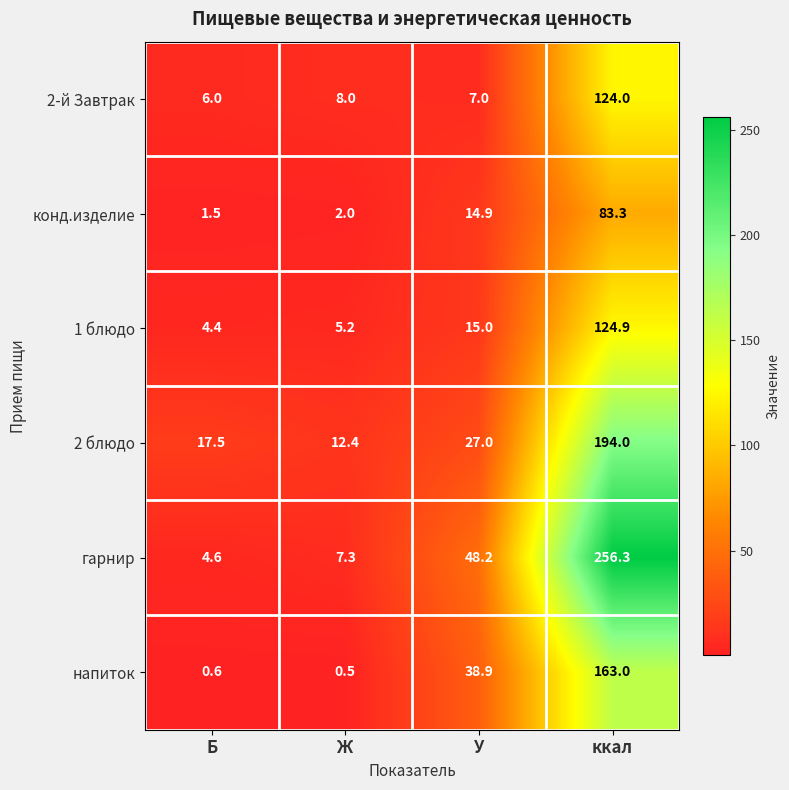

What value does the 2-й Завтрак series have at Б?

6.0